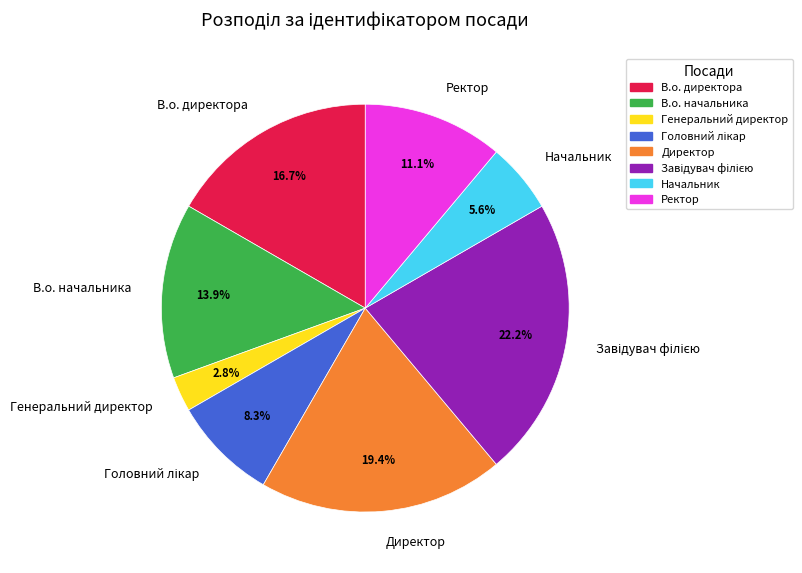

To the nearest percent, what is the average slice percentage?

12%